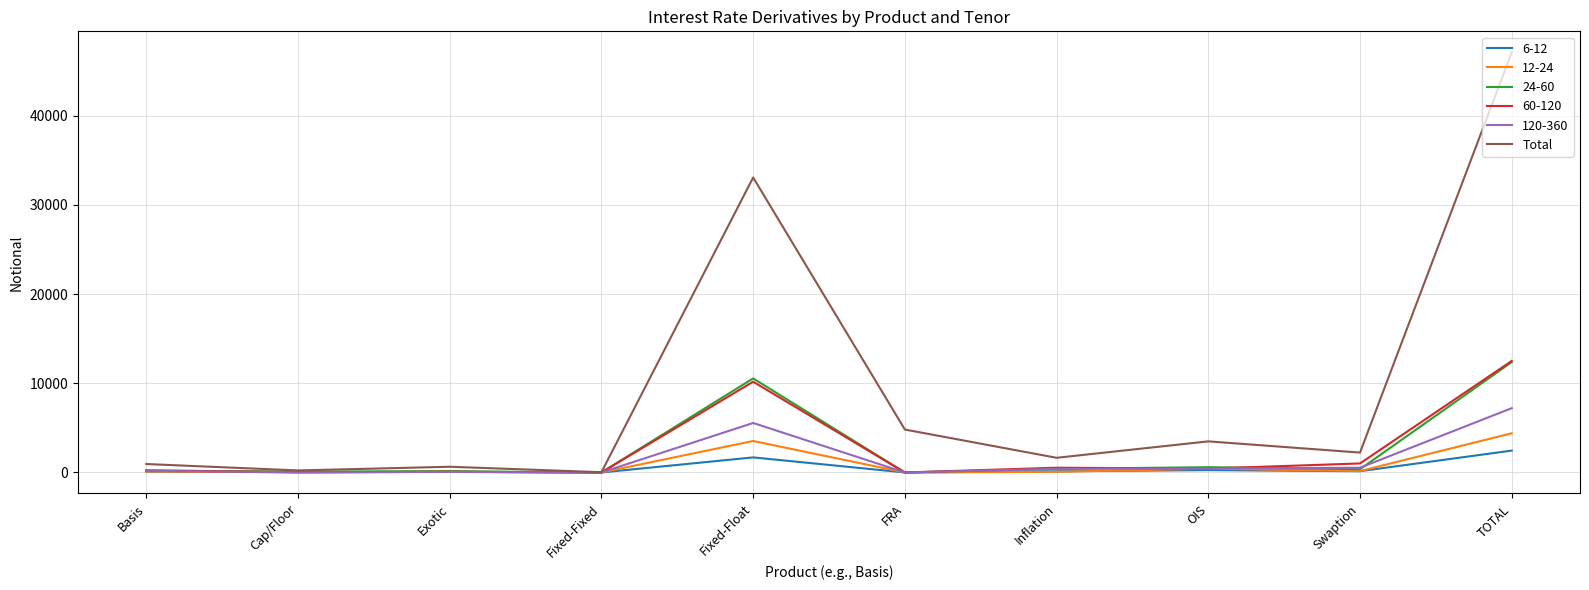

Count the number of data series in this chart.

6